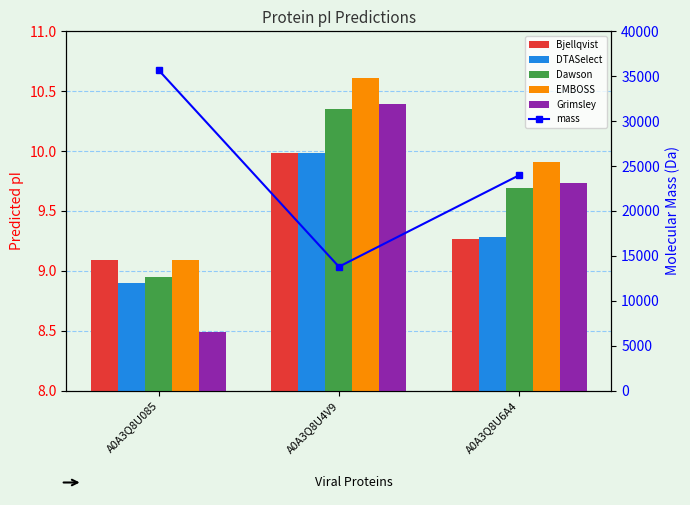

At which label does DTASelect first exceed 9?

A0A3Q8U4V9